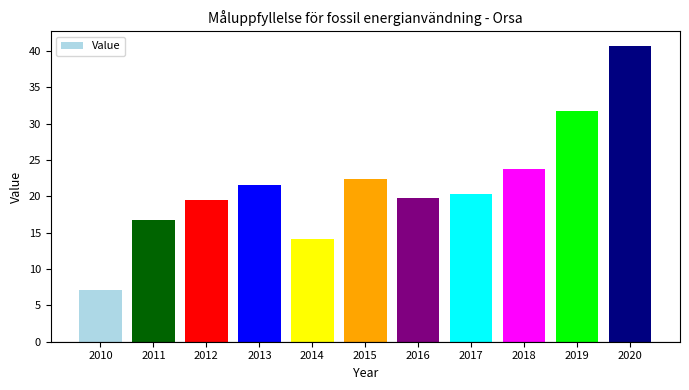

Which category has the lowest value across all series?

2010